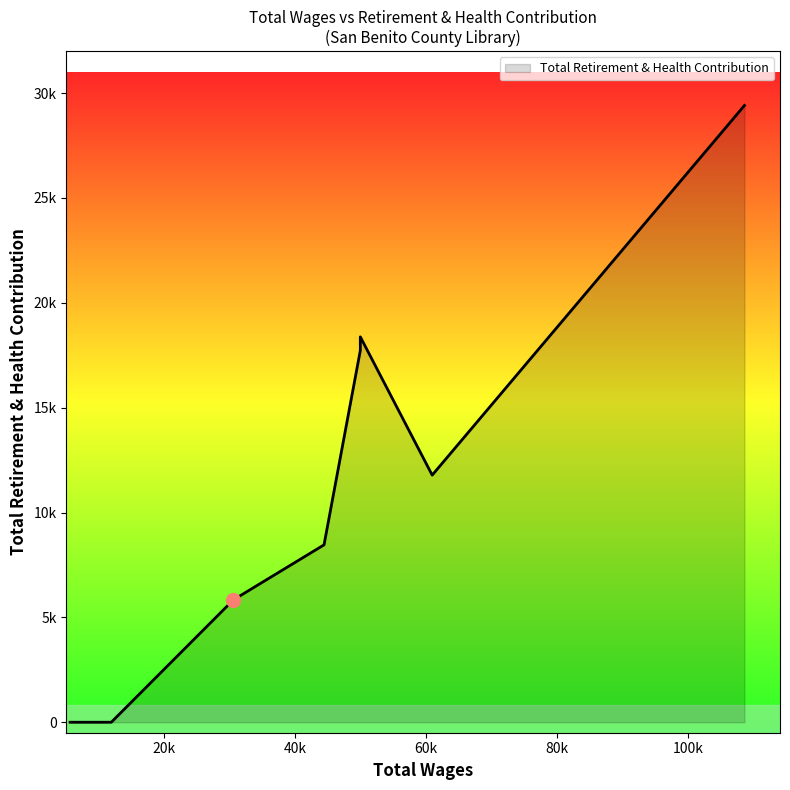

Is this an area chart (filled region under the line)?

Yes